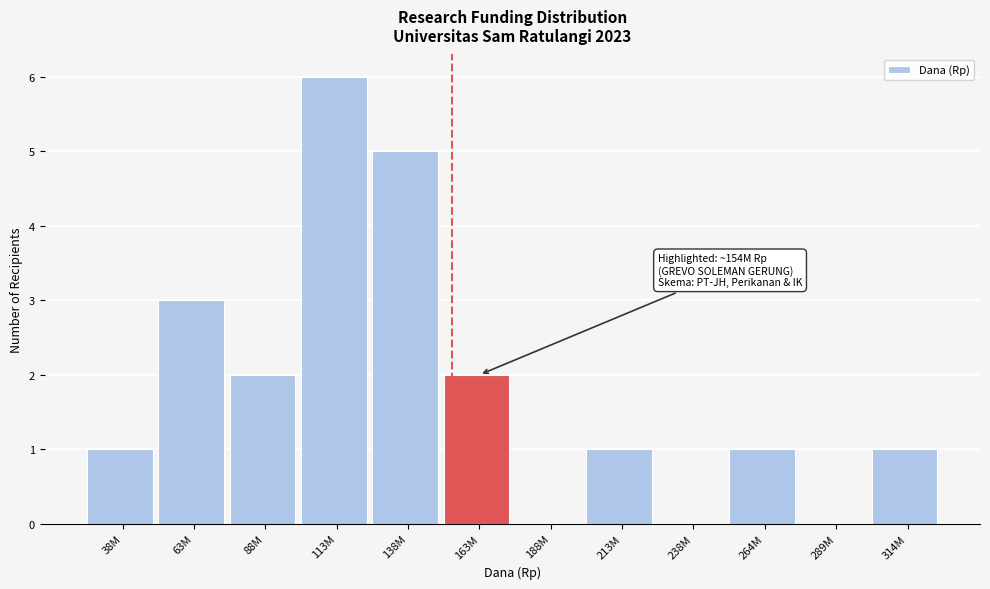

Reading right to left, what are all the values shown in this chart?

314M=1	289M=0	264M=1	238M=0	213M=1	188M=0	163M=2	138M=5	113M=6	88M=2	63M=3	38M=1